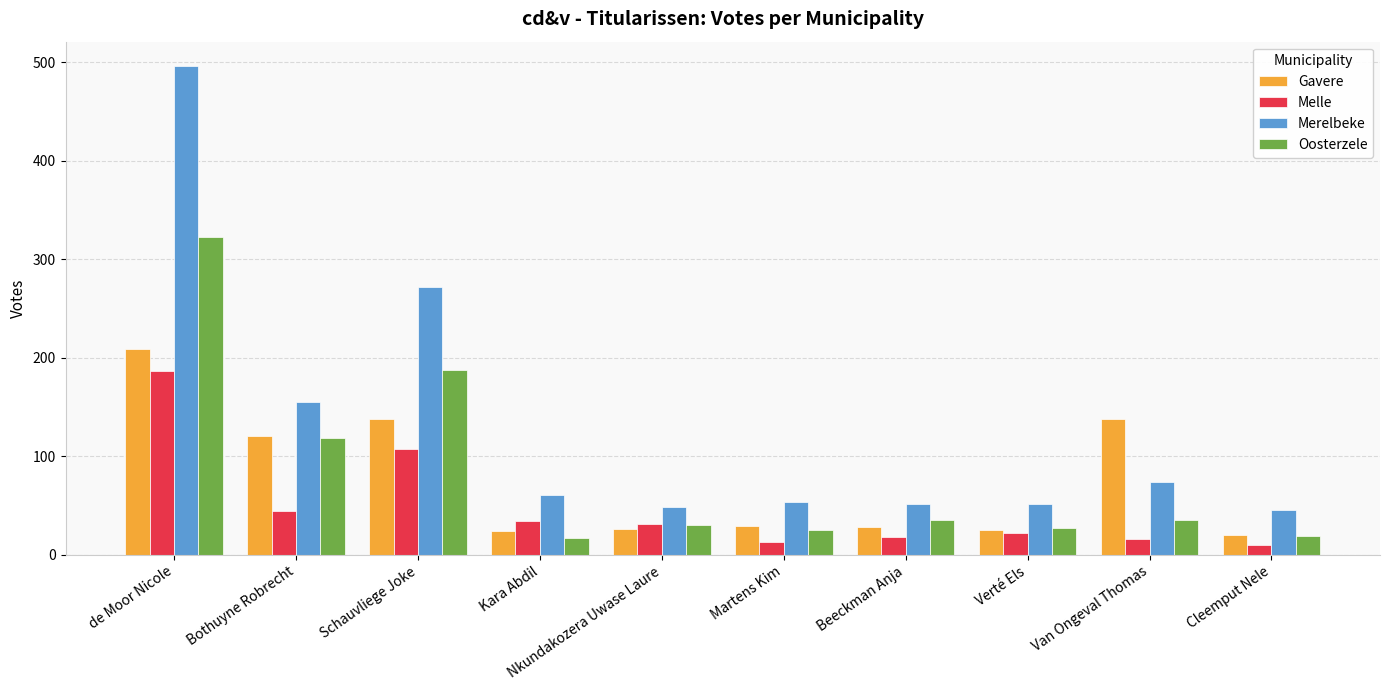

What are all the series names shown in the legend?

Gavere, Melle, Merelbeke, Oosterzele